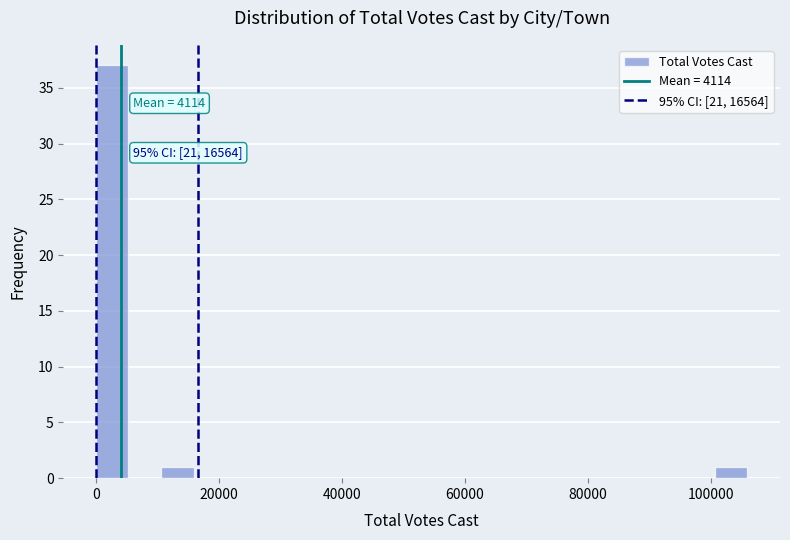

Around what value on the x-axis is the tallest bar? Give the approximate position of its centre, as read against the axis.

2000